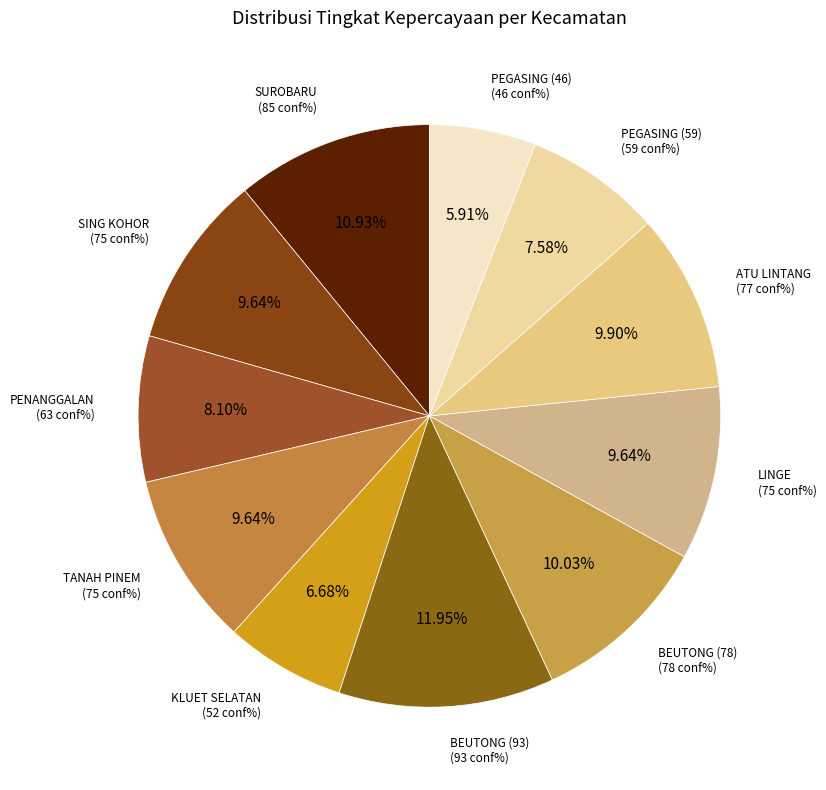

Count the number of slices in the pie.

11